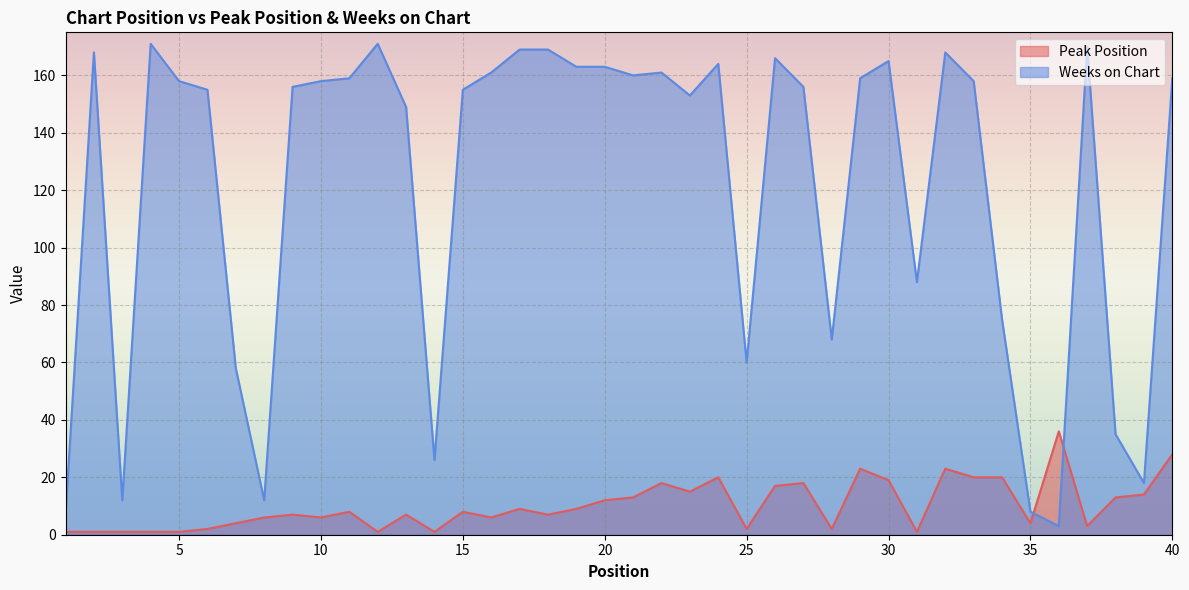

What is the difference between the second highest and minimum values in the Peak Position series?

27